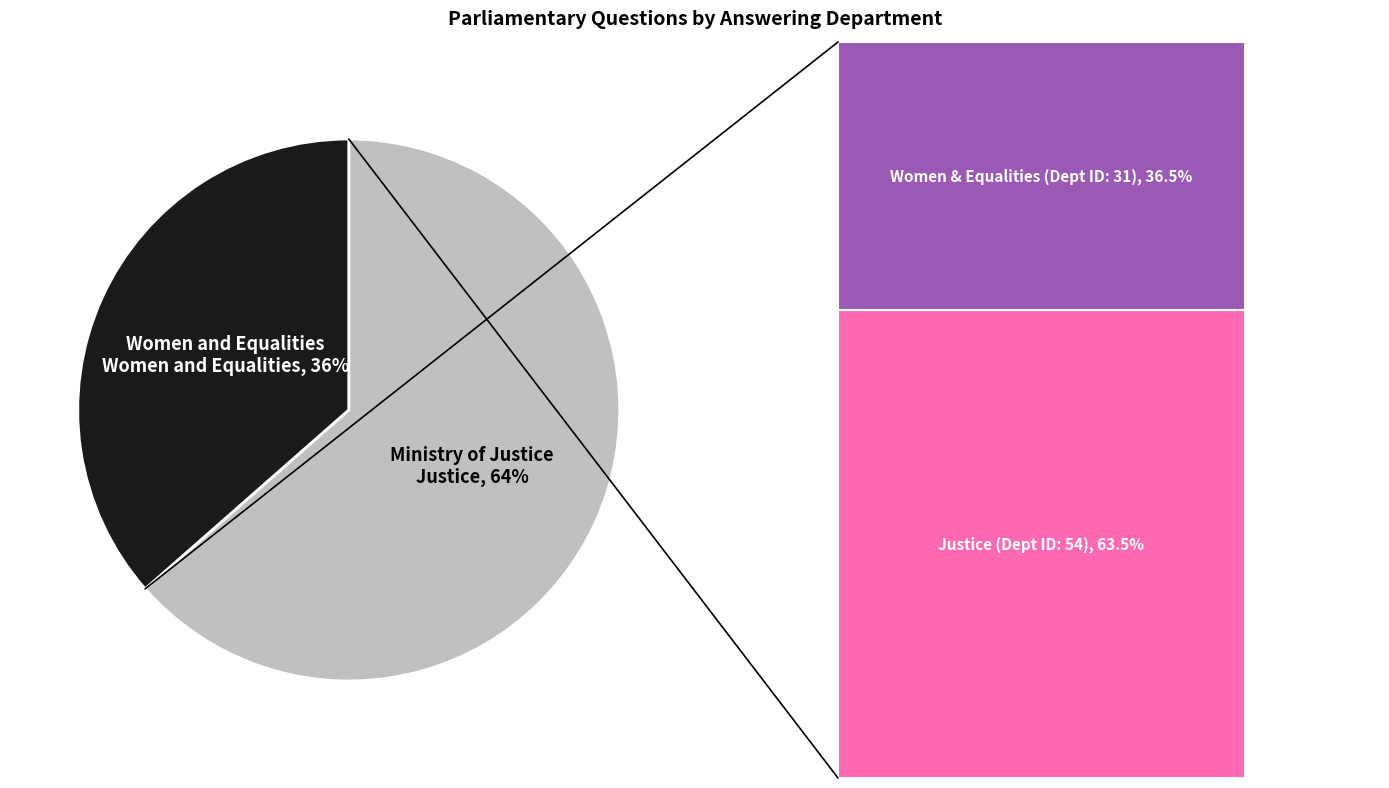

True or false: Ministry of Justice accounts for 64% of the total.

True